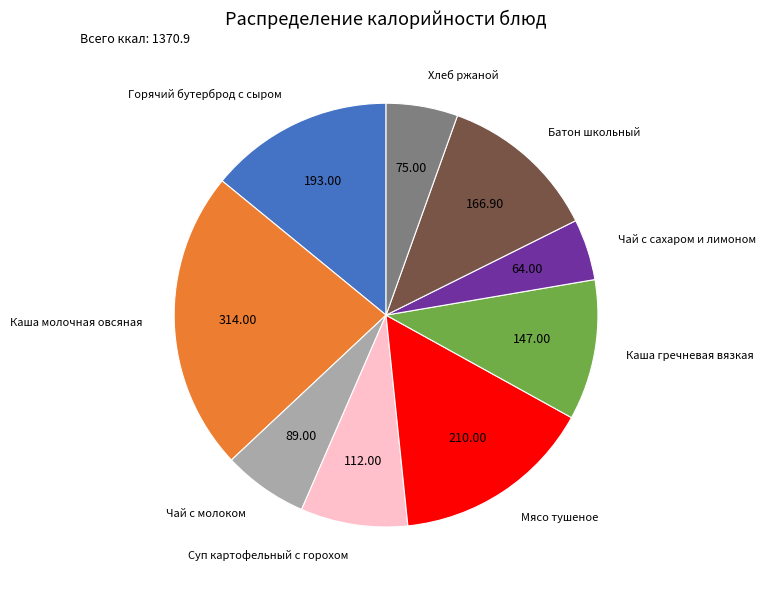

Is there any slice that represents more than half of the pie?

No